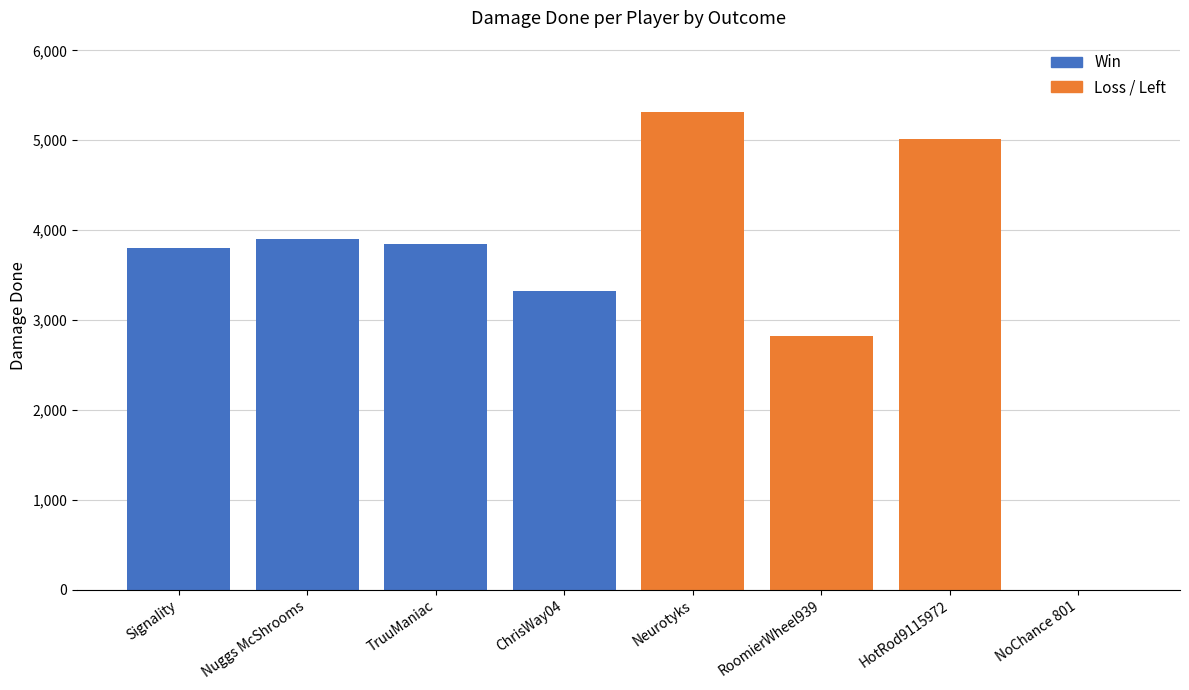

What is the sum of the values at Neurotyks and Nuggs McShrooms?

9214